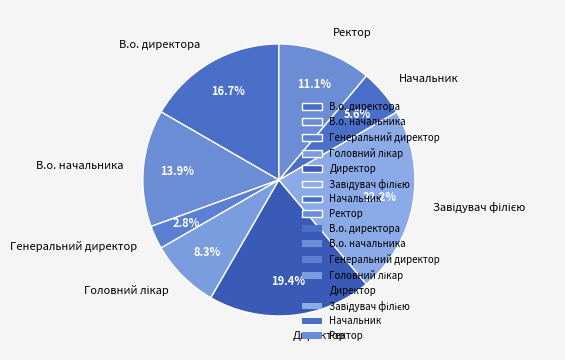

Which category has the smallest portion of the pie?

Генеральний директор